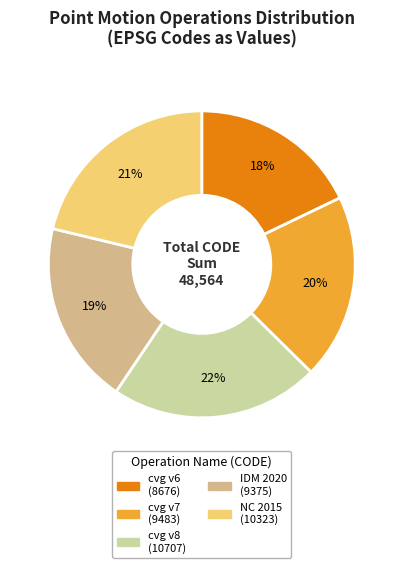

Which slice is the largest?

Canada velocity grid v8